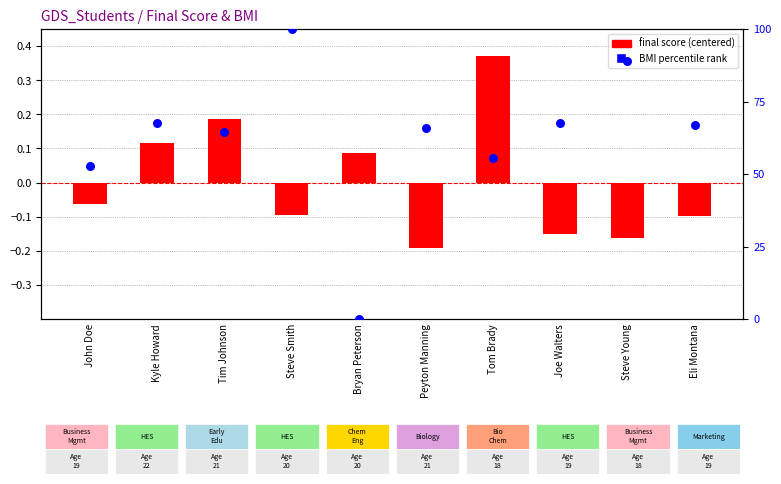

At which category is the sum across all series the highest?

Steve Smith